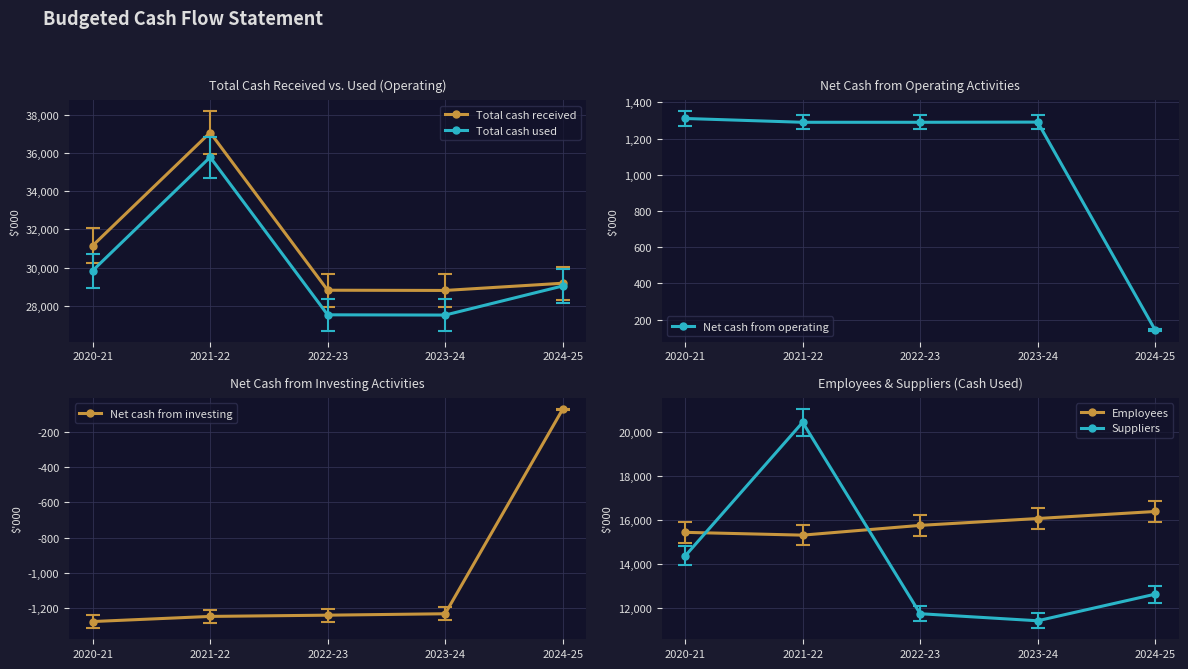

Reading left to right, what are all the values shown in this chart?

Total cash received: 31148	37077	28810	28798	29176
Total cash used: 29837	35787	27520	27507	29033
Net cash from operating: 1311	1290	1290	1291	143
Net cash from investing: -1274	-1245	-1238	-1230	-74
Employees: 15446	15319	15763	16075	16395
Suppliers: 14371	20451	11744	11423	12633